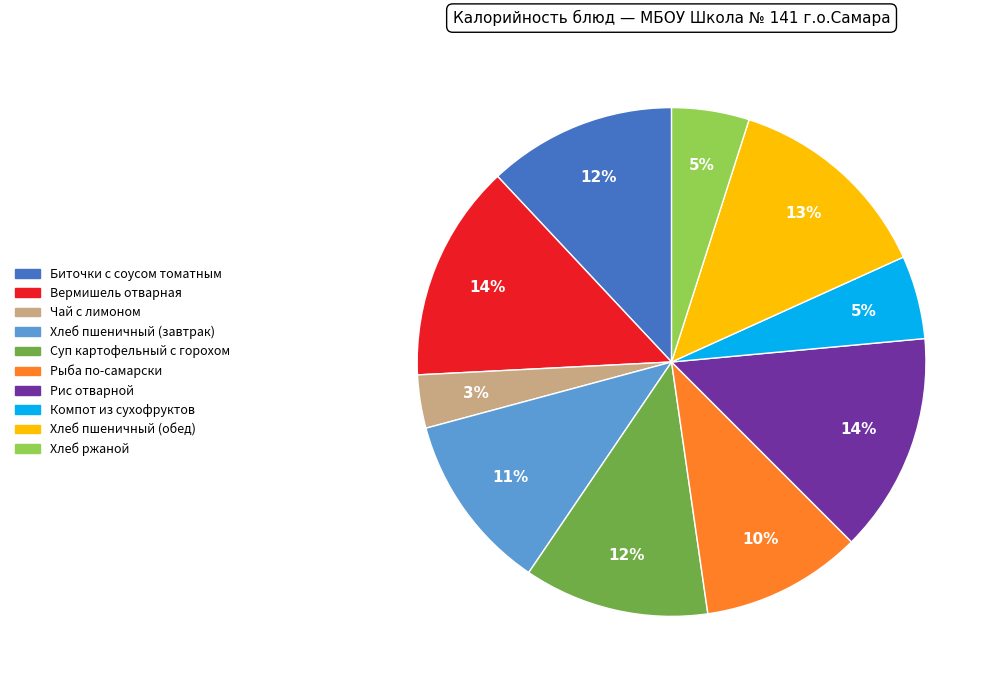

Combined, do Хлеб ржаной and Суп картофельный с горохом account for over 50%?

No